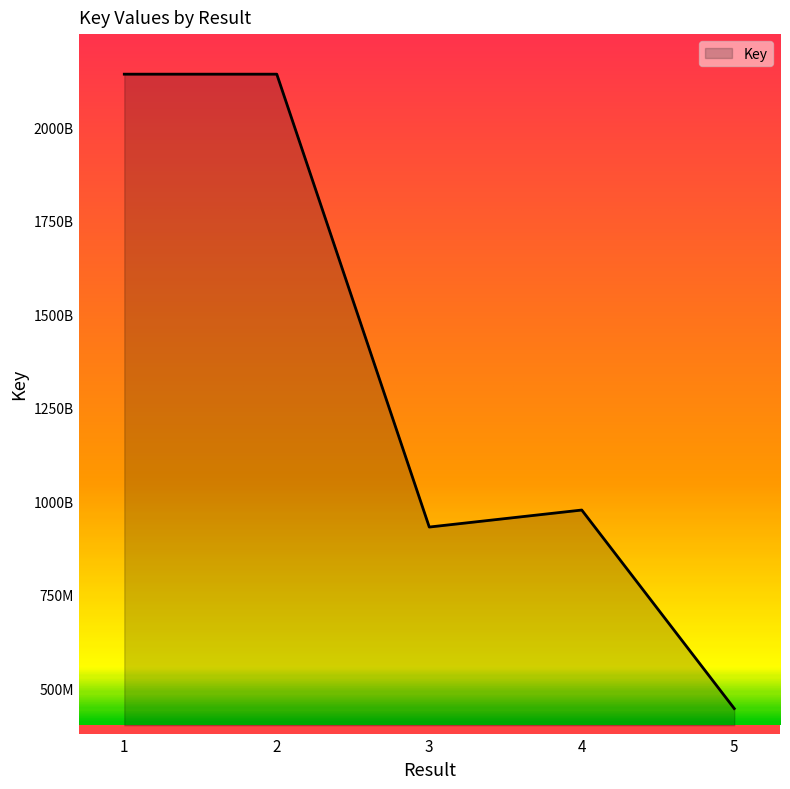

Does the chart have visible grid lines?

No